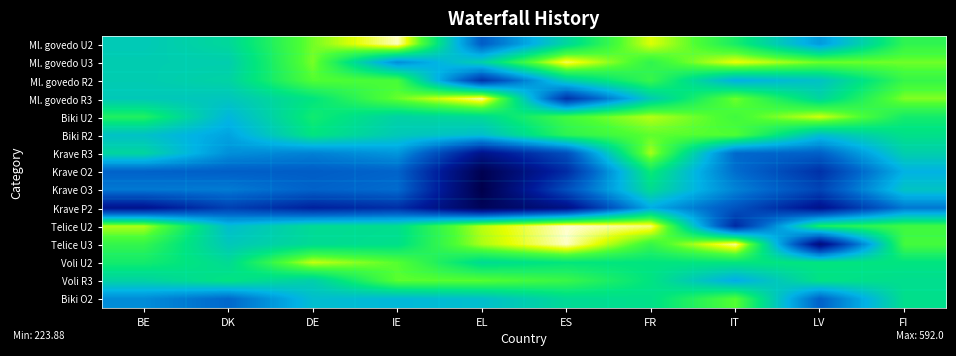

Reading left to right, list all the values displayed in this chart.

Ml. govedo U2: BE=451.1	DK=466.9	DE=534.4	IE=589.2	EL=363.1	ES=465.0	FR=560.0	IT=494.9	LV=409.7	FI=508.2
Ml. govedo U3: BE=455.0	DK=456.2	DE=535.9	IE=400.0	EL=459.0	ES=575.4	FR=508.8	IT=564.6	LV=533.8	FI=533.8
Ml. govedo R2: BE=454.2	DK=461.9	DE=526.4	IE=521.0	EL=323.1	ES=456.0	FR=512.5	IT=424.7	LV=443.4	FI=512.3
Ml. govedo R3: BE=450.6	DK=447.6	DE=480.8	IE=531.7	EL=584.0	ES=323.1	FR=453.0	IT=533.4	LV=464.4	FI=537.8
Biki U2: BE=500.2	DK=431.2	DE=490.6	IE=461.0	EL=469.5	ES=518.1	FR=551.0	IT=517.8	LV=557.5	FI=492.3
Biki R2: BE=442.3	DK=415.8	DE=480.9	IE=451.2	EL=439.6	ES=506.8	FR=529.0	IT=525.7	LV=439.3	FI=475.7
Krave R3: BE=464.9	DK=401.4	DE=391.0	IE=406.4	EL=282.6	ES=349.9	FR=547.0	IT=373.1	LV=365.4	FI=457.1
Krave O2: BE=367.7	DK=364.4	DE=362.5	IE=369.1	EL=229.3	ES=315.5	FR=488.0	IT=376.5	LV=320.6	FI=426.6
Krave O3: BE=384.7	DK=386.7	DE=367.8	IE=375.4	EL=223.9	ES=349.9	FR=471.0	IT=392.8	LV=339.7	FI=445.2
Krave P2: BE=286.3	DK=335.2	DE=304.5	IE=318.3	EL=236.8	ES=277.7	FR=422.0	IT=353.5	LV=284.0	FI=384.4
Telice U2: BE=549.5	DK=438.4	DE=469.5	IE=472.7	EL=551.4	ES=592.0	FR=579.5	IT=313.1	LV=497.7	FI=516.6
Telice U3: BE=510.5	DK=449.5	DE=469.9	IE=475.3	EL=547.8	ES=590.0	FR=511.9	IT=583.5	LV=267.6	FI=520.0
Voli U2: BE=492.1	DK=469.8	DE=554.2	IE=527.4	EL=470.0	ES=482.4	FR=480.7	IT=482.4	LV=480.7	FI=480.7
Voli R3: BE=461.6	DK=480.5	DE=457.7	IE=529.0	EL=527.8	ES=513.9	FR=480.0	IT=421.5	LV=478.6	FI=473.2
Biki O2: BE=398.6	DK=371.9	DE=438.6	IE=432.5	EL=439.9	ES=469.4	FR=476.0	IT=527.0	LV=367.1	FI=475.0